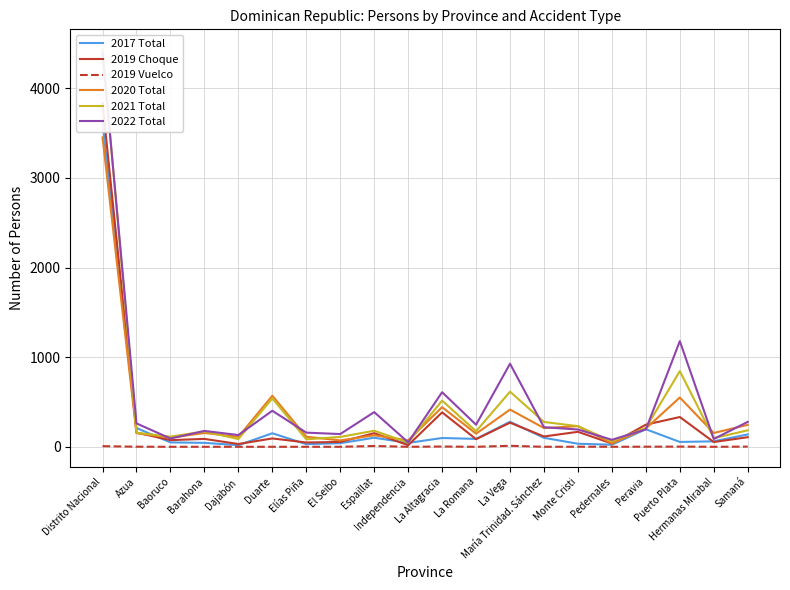

The 2022 Total series shows 48 at Hermanas Mirabal. True or false?

False